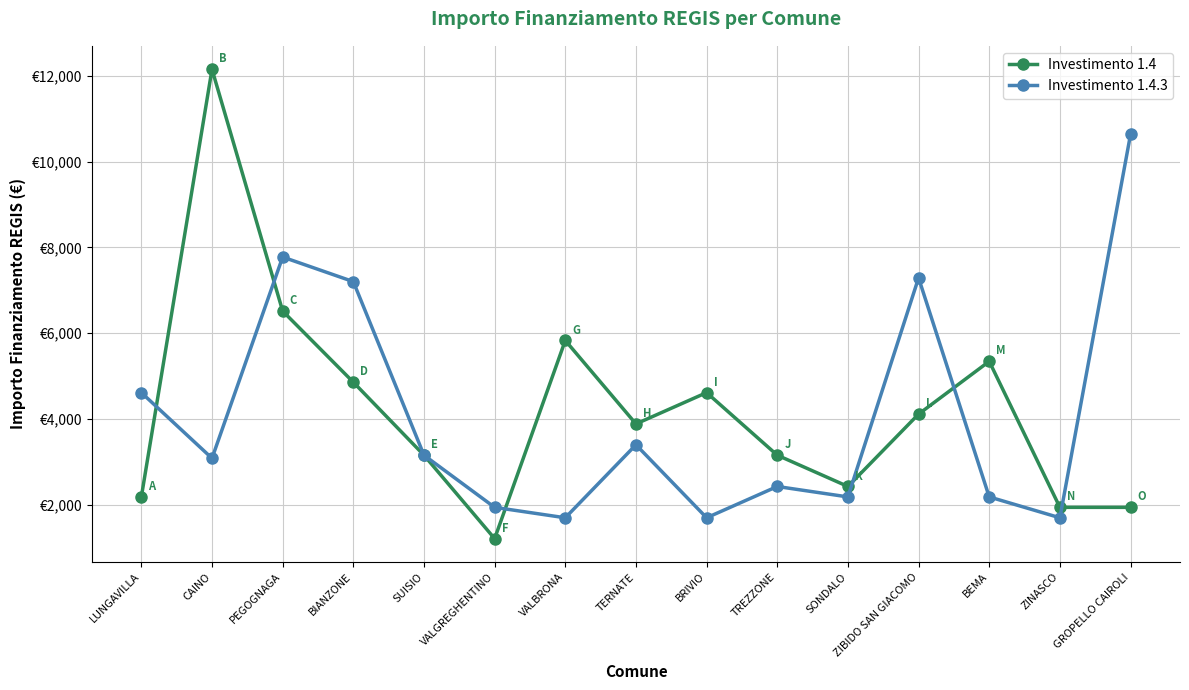

What is the difference between the maximum and minimum values in the Investimento 1.4.3 series?

8932